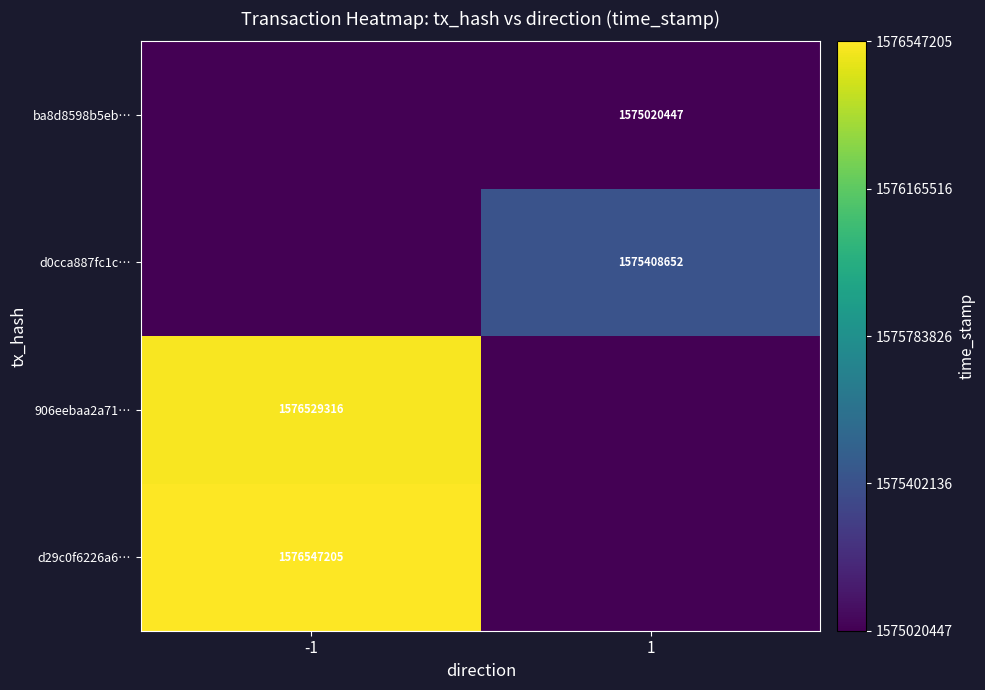

True or false: d29c0f6226a6… has a value of 1576547205 at -1.

True